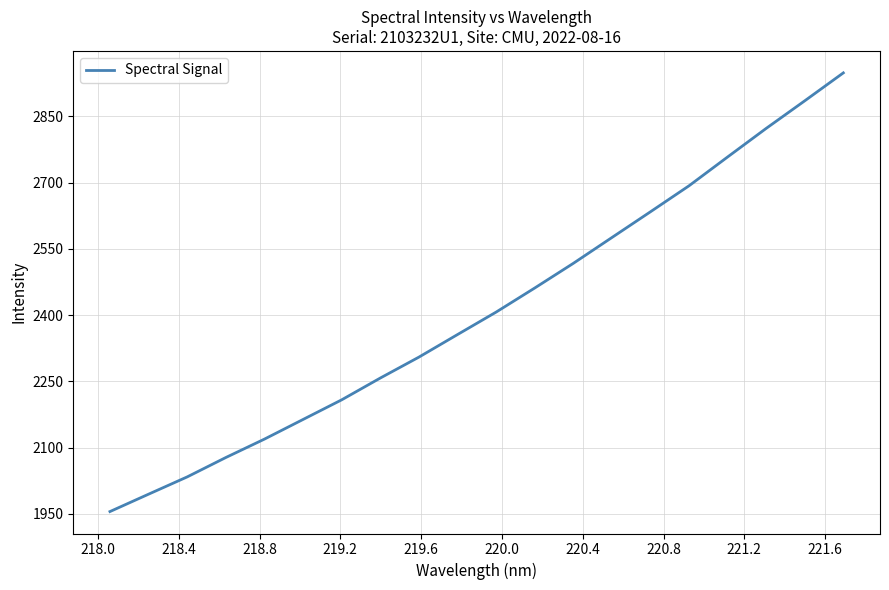

What is the minimum value shown in the chart?

1955.0